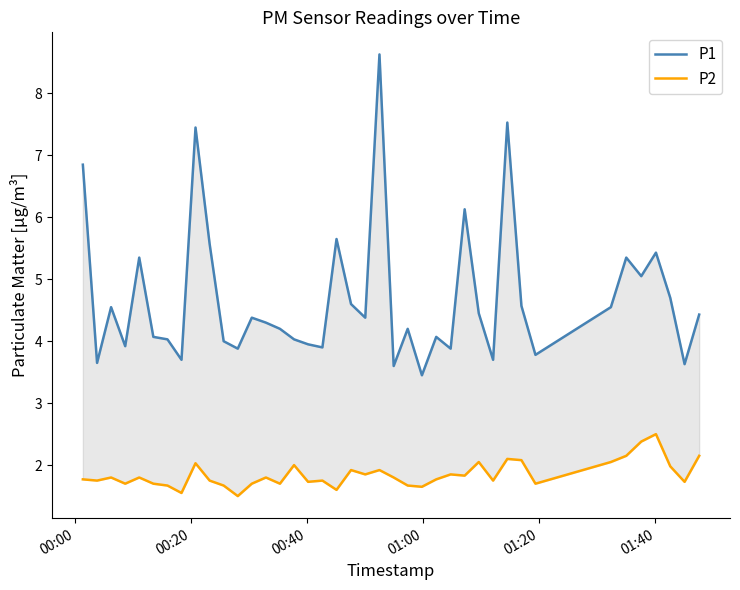

At which label does P1 first exceed 4?

00:00